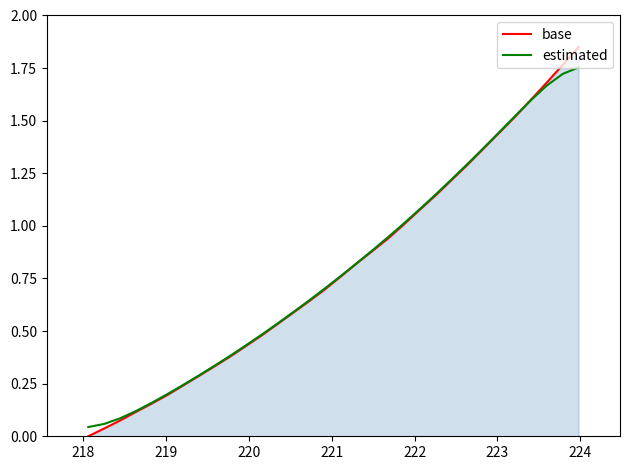

Which series has the widest spread of values?

base